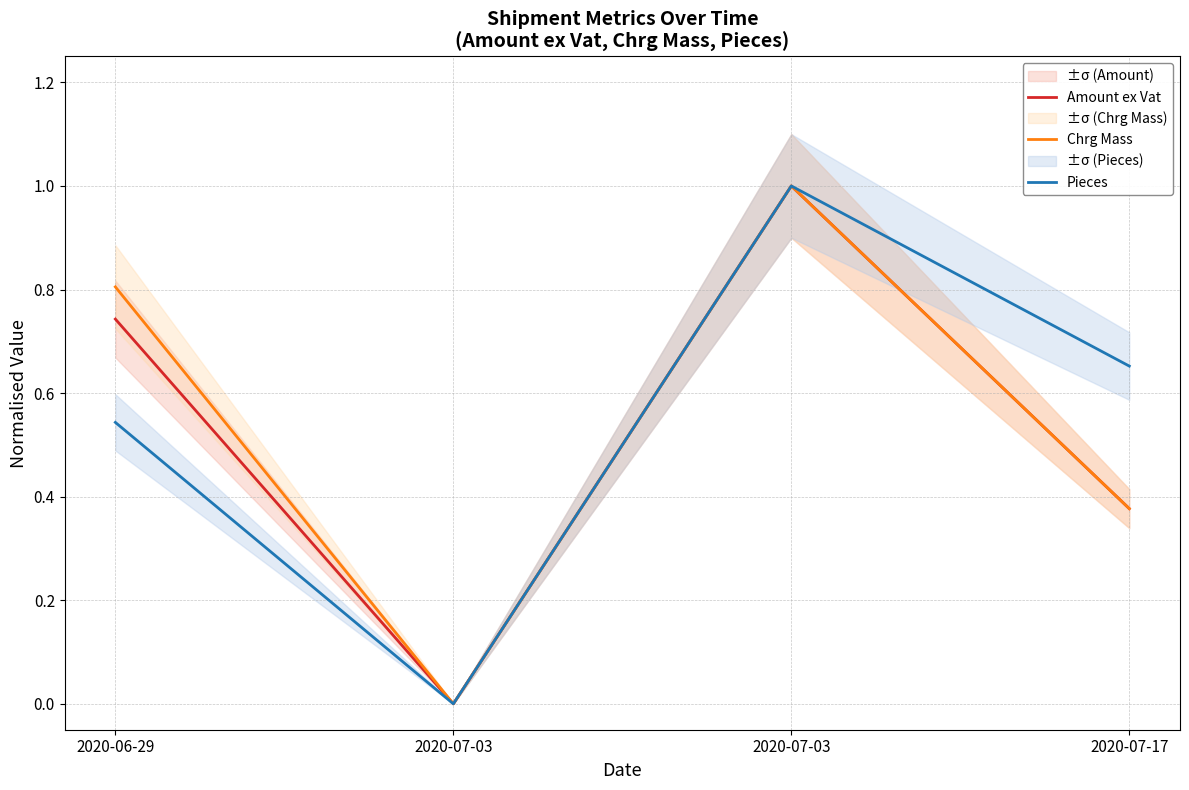

At which category is the sum across all series the highest?

2020-07-03